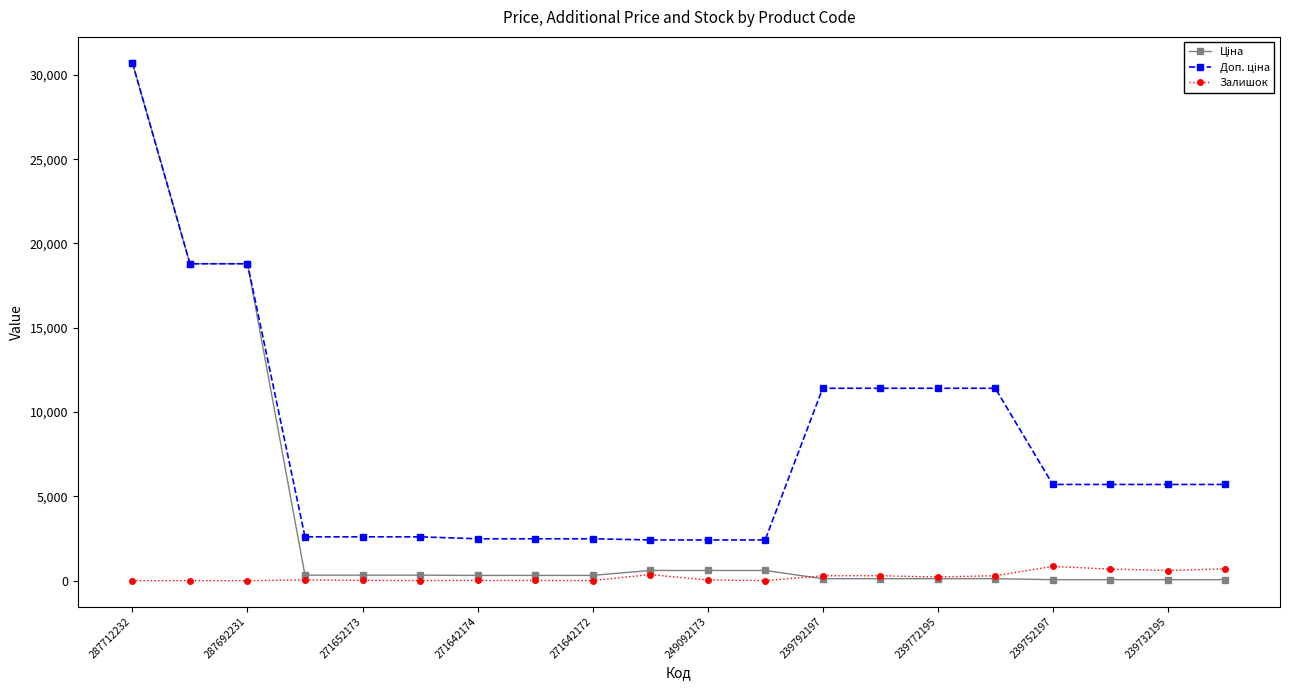

What is the maximum value shown in the chart?

30717.1